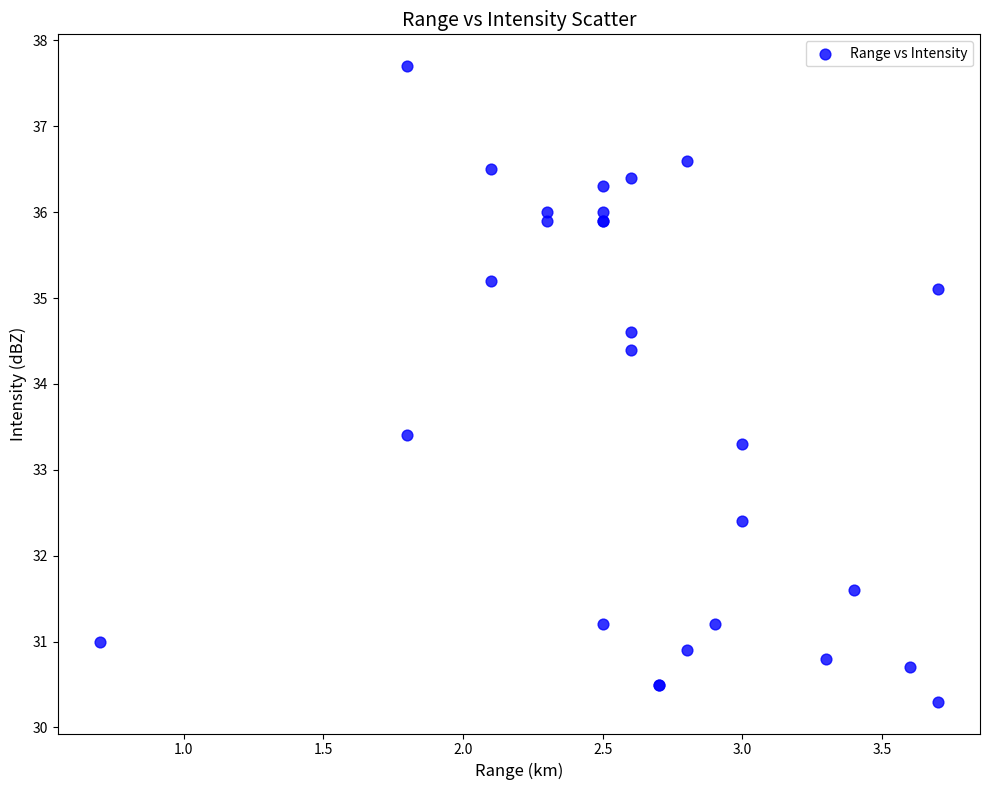

What Y value in the scatter plot is closest to 34?

34.4